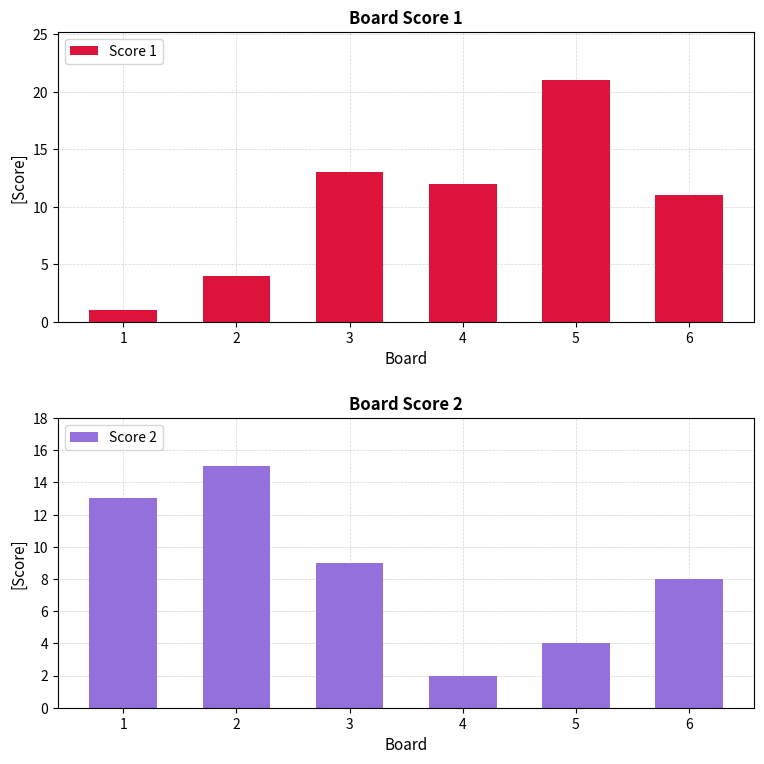

What is the sum of the Score 2 values at 6 and 2?

23